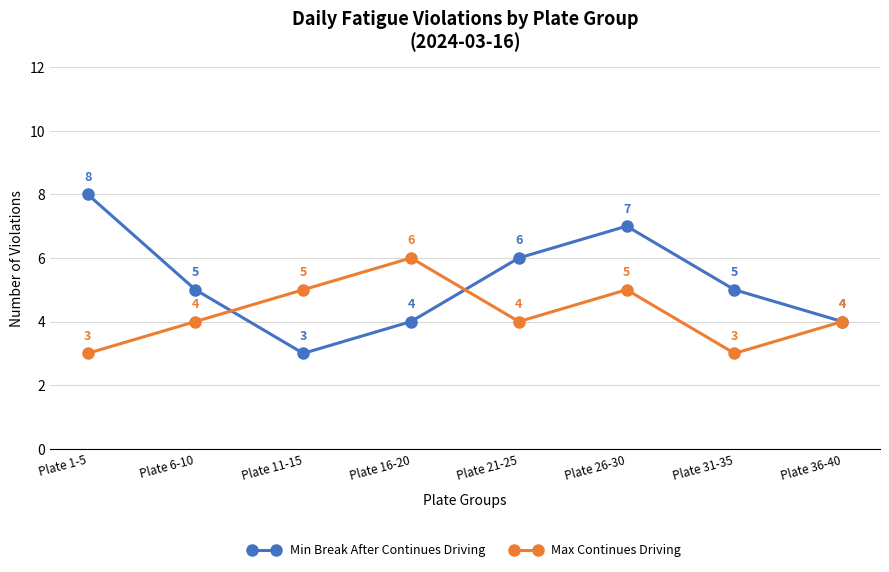

What is the spread (max minus min) of values at Plate 21-25?

2